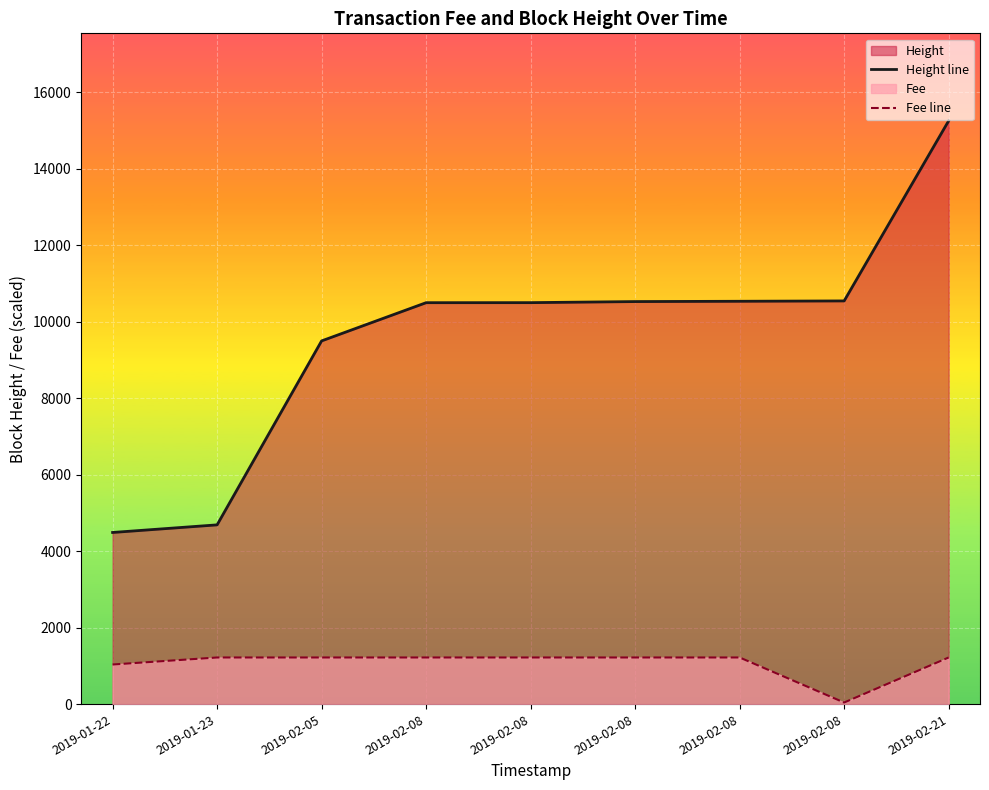

True or false: Height line and Fee line cross at least once.

False